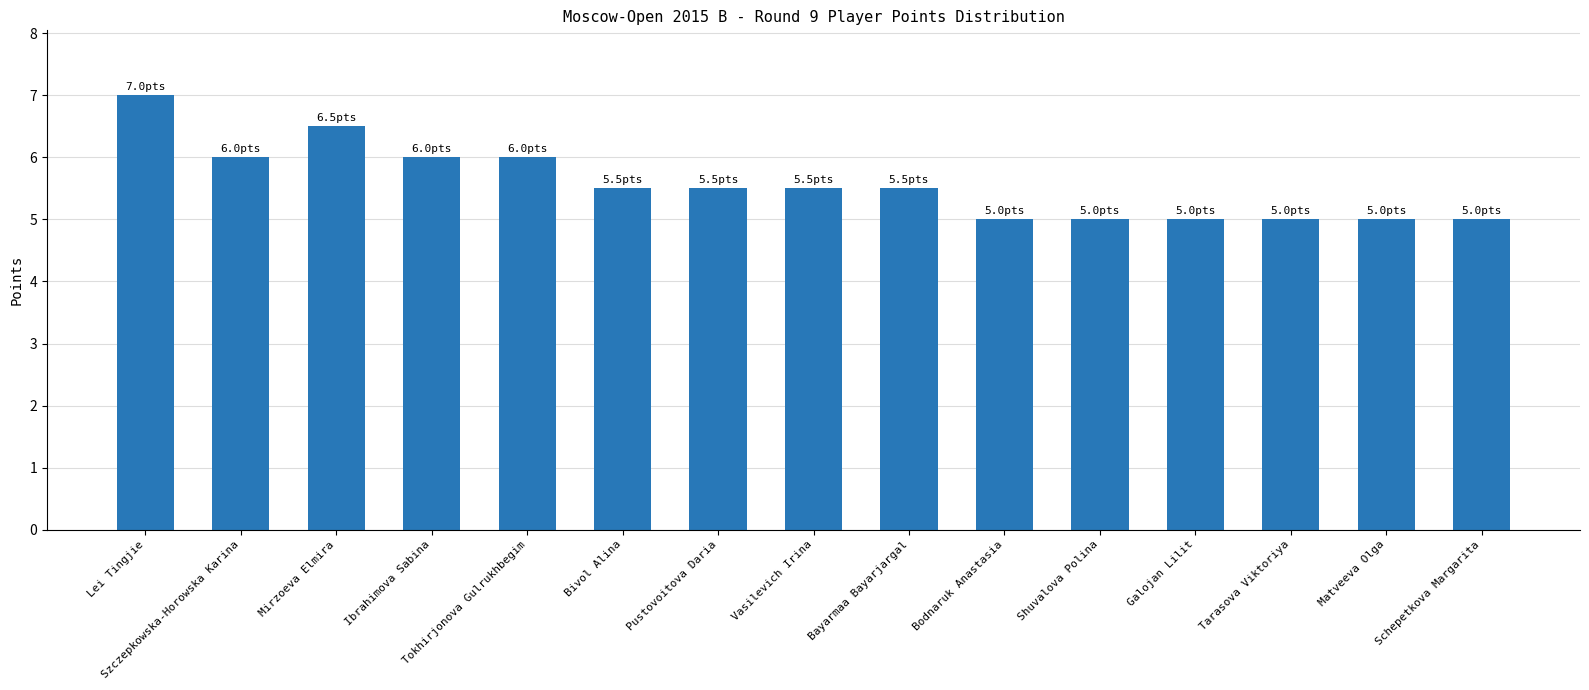

What is the label of the 11th bar from the right?

Tokhirjonova Gulrukhbegim